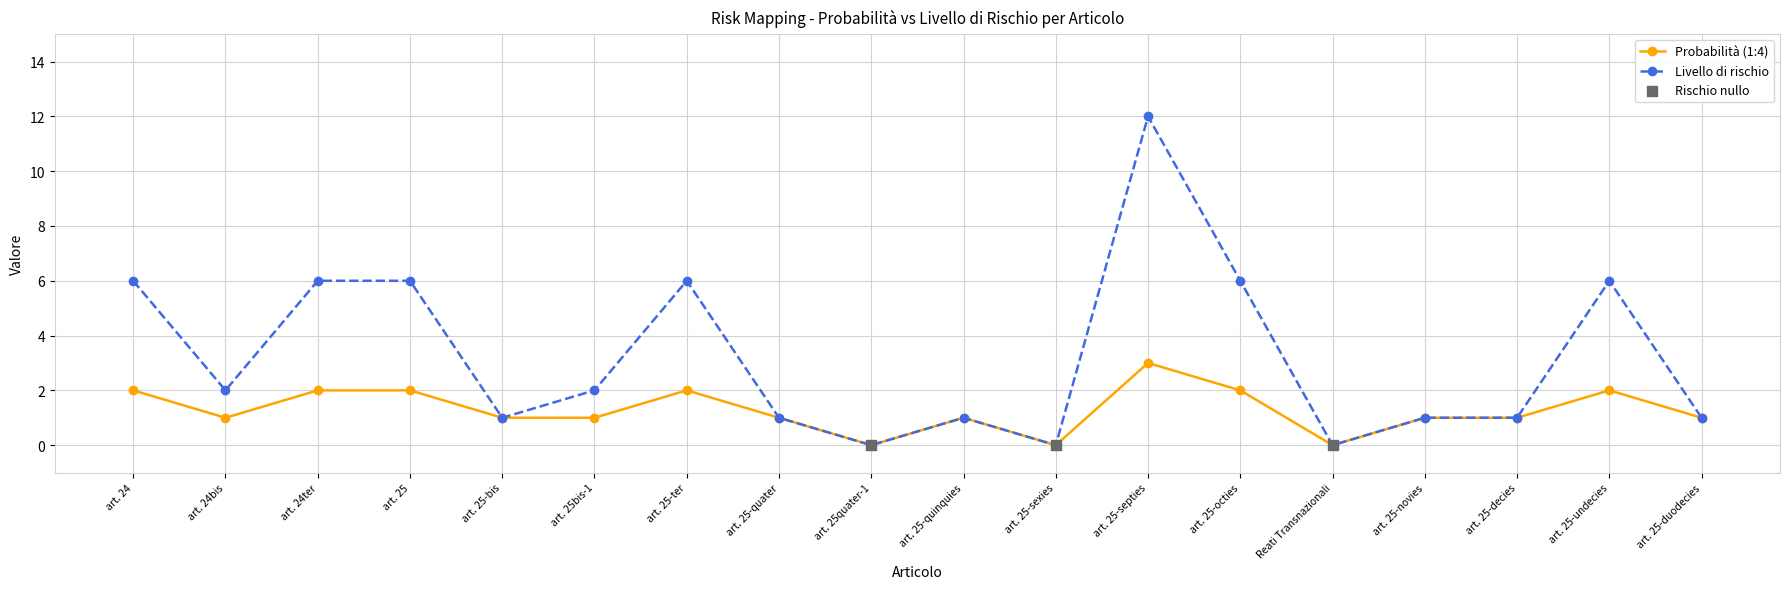

At which category is the sum across all series the highest?

art. 25-septies